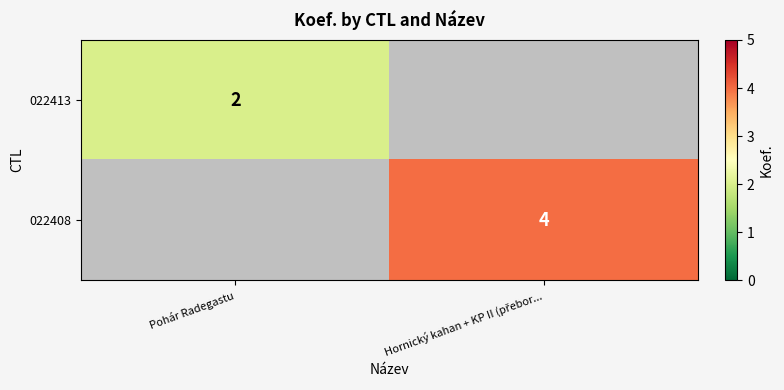

At how many categories does at least one series exceed 3?

1